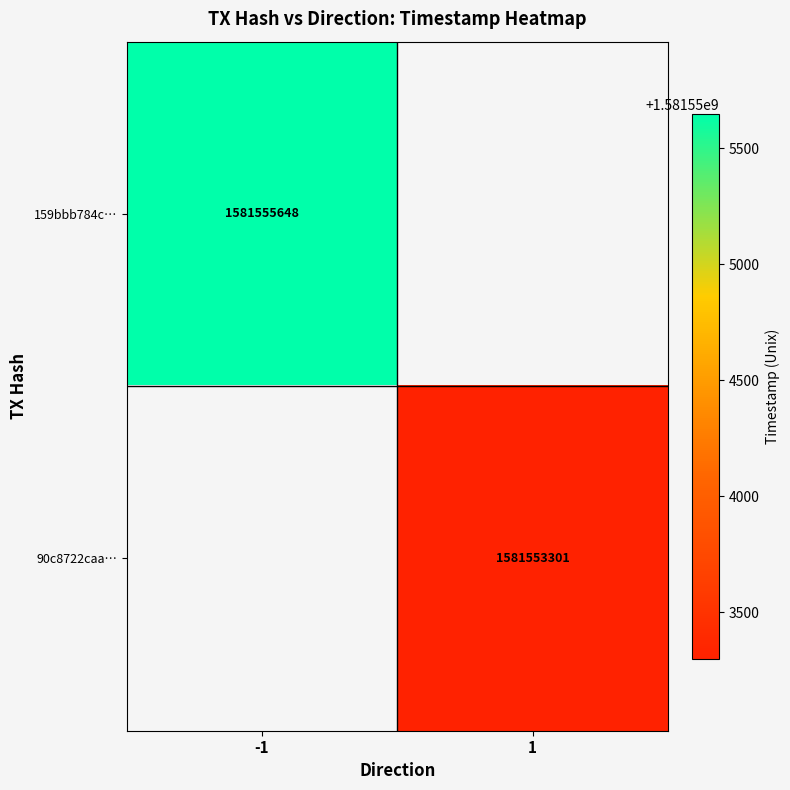

The value of 159bbb784c… at -1 is 1052235631.5. True or false?

False